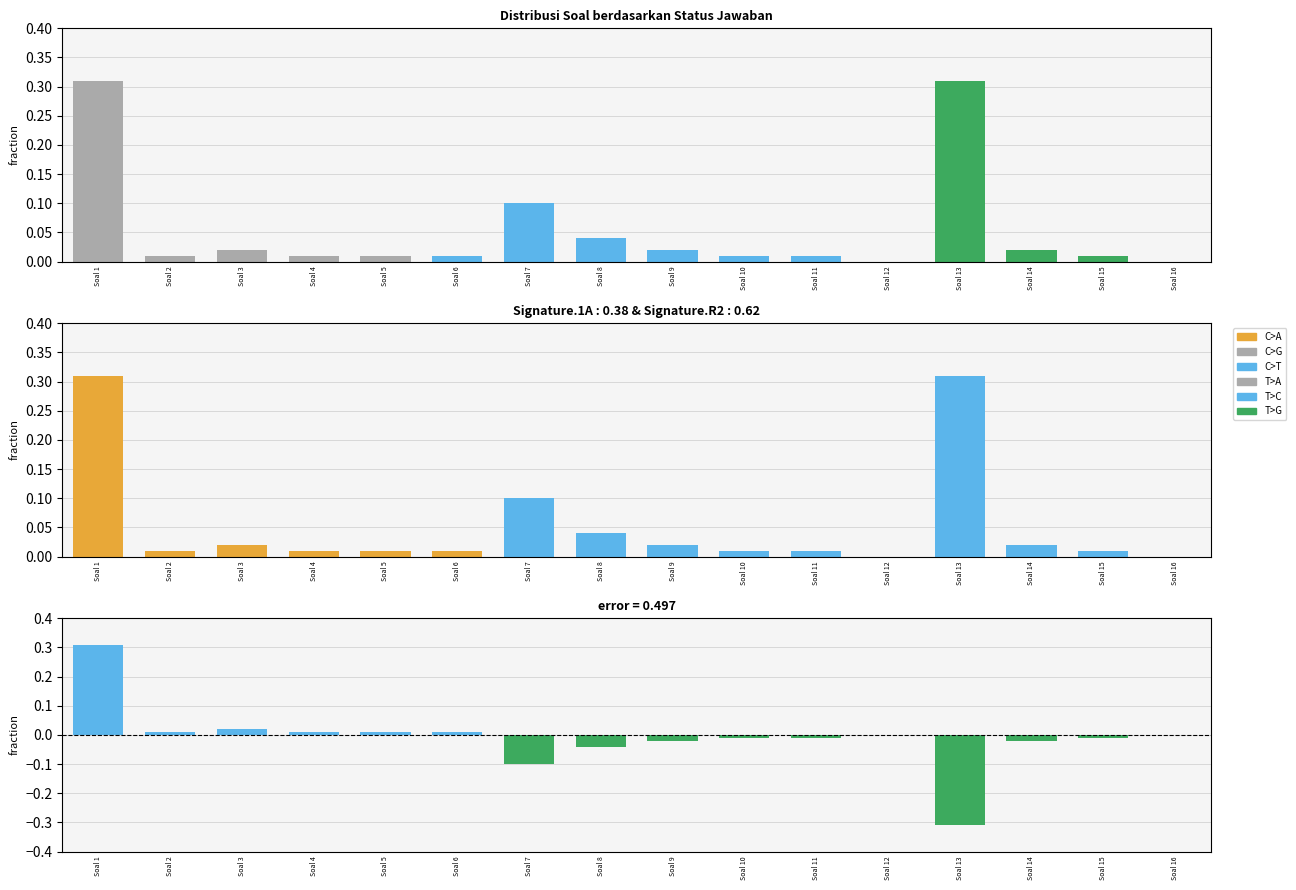

How many categories are shown in the chart?

16